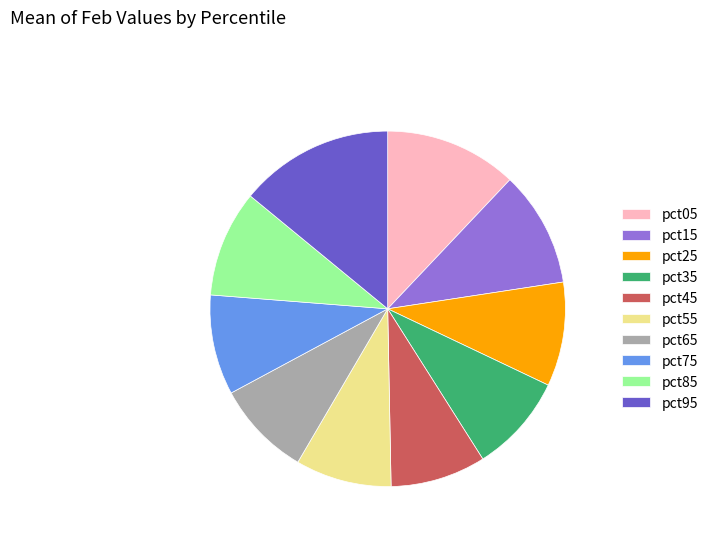

Which slice is the largest?

pct95